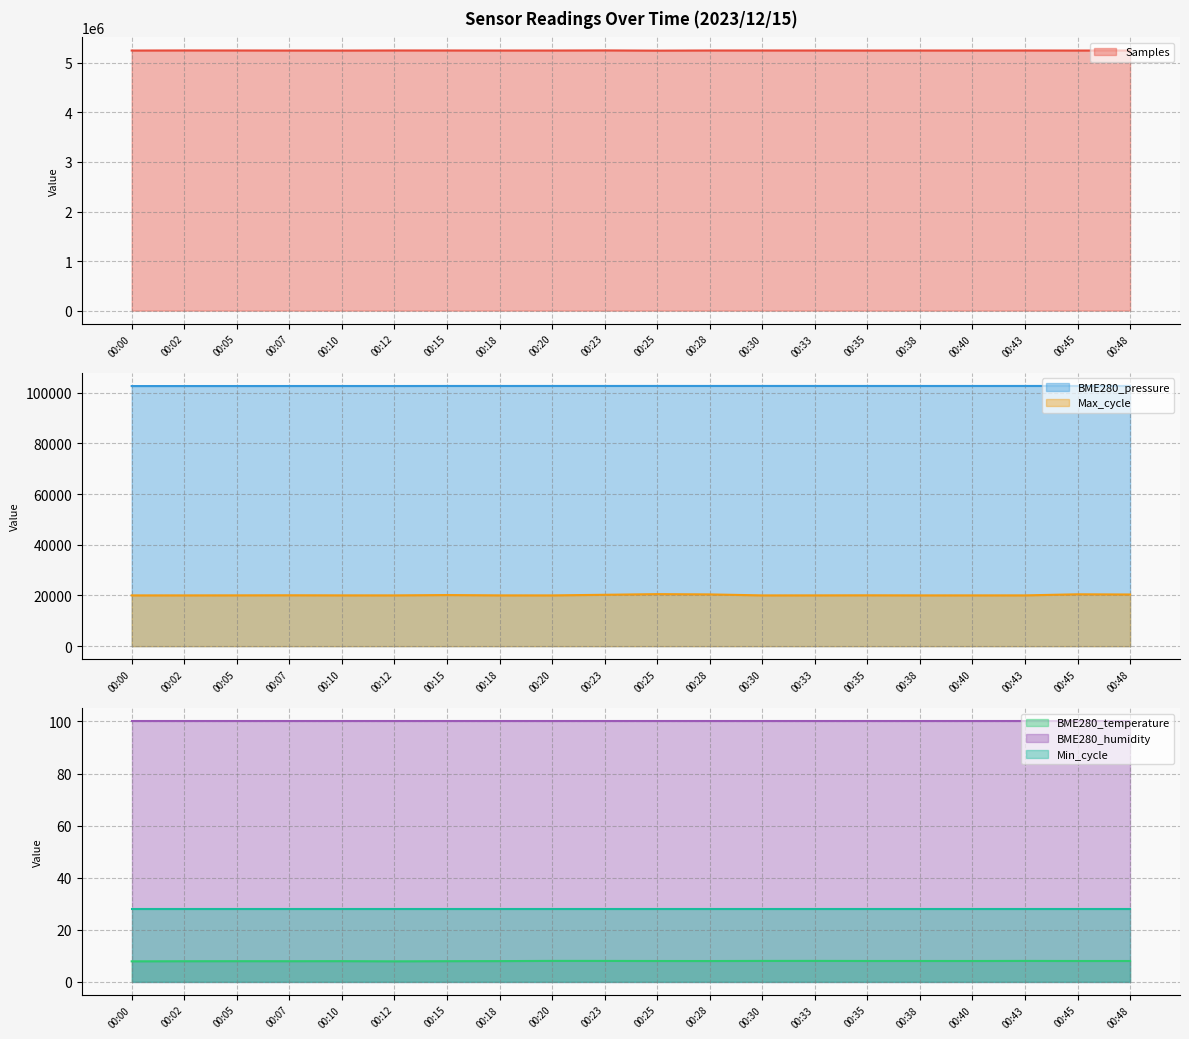

At which label does BME280_pressure reach its peak?

00:25